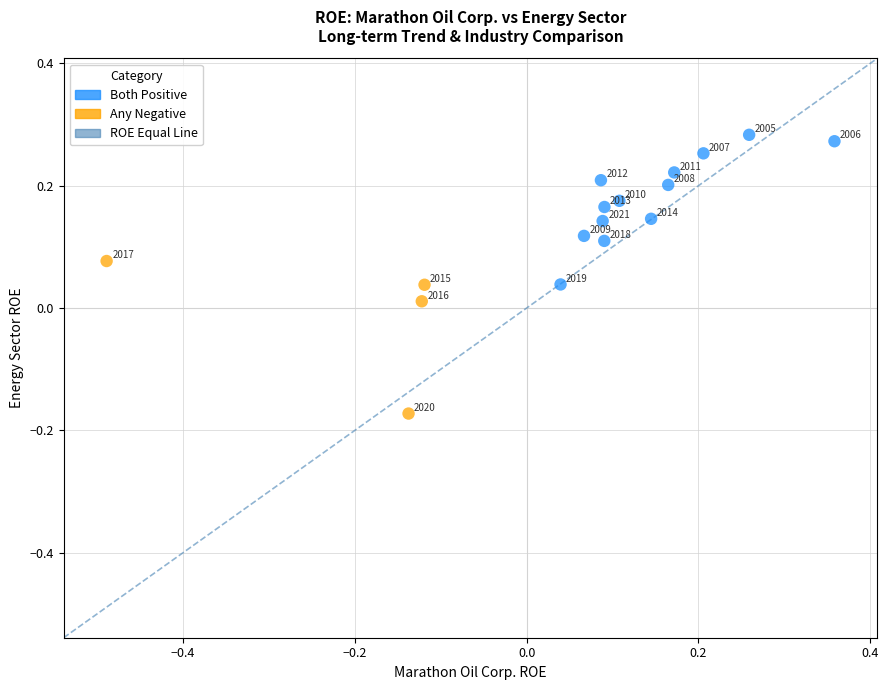

What is the range of X values (max minus min)?

0.8